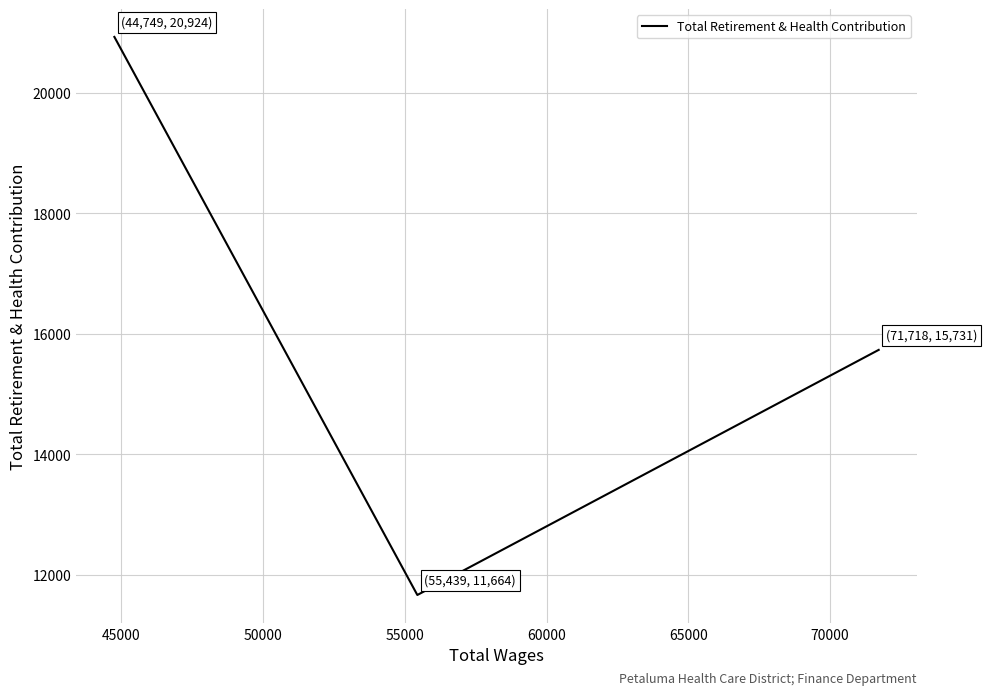

What is the sum of all values?

48319